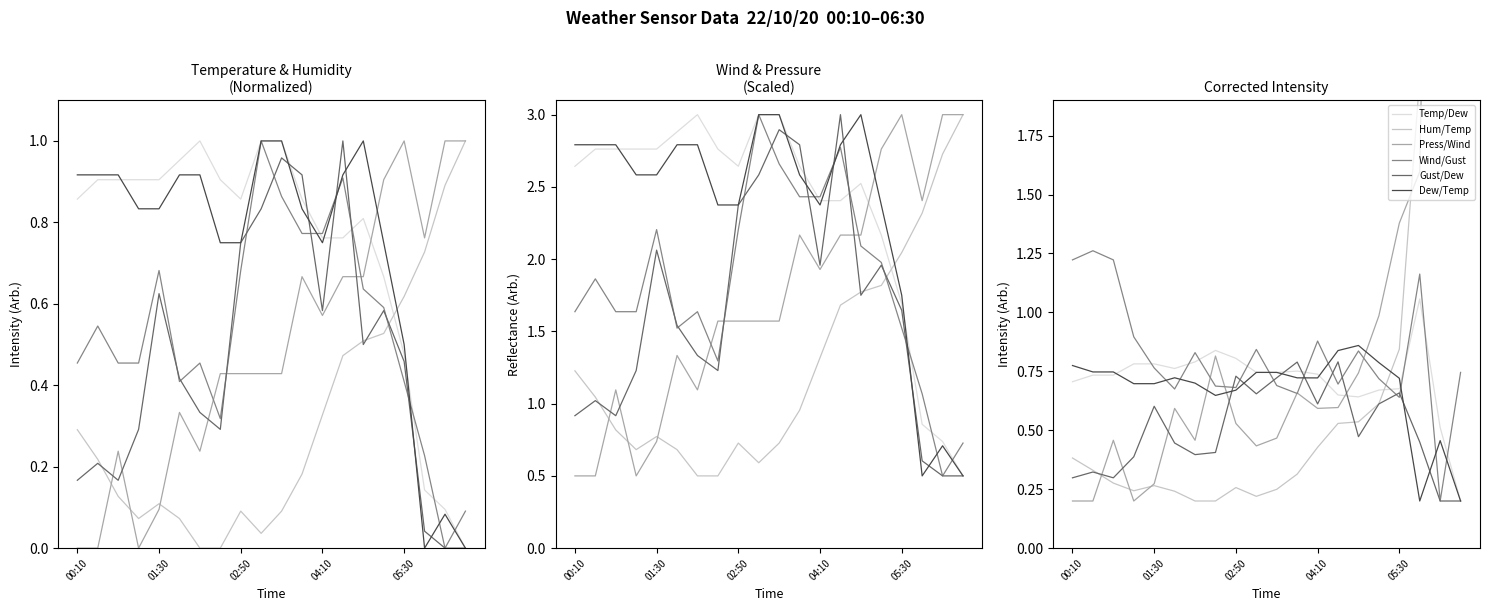

How many lines are shown in the chart?

6